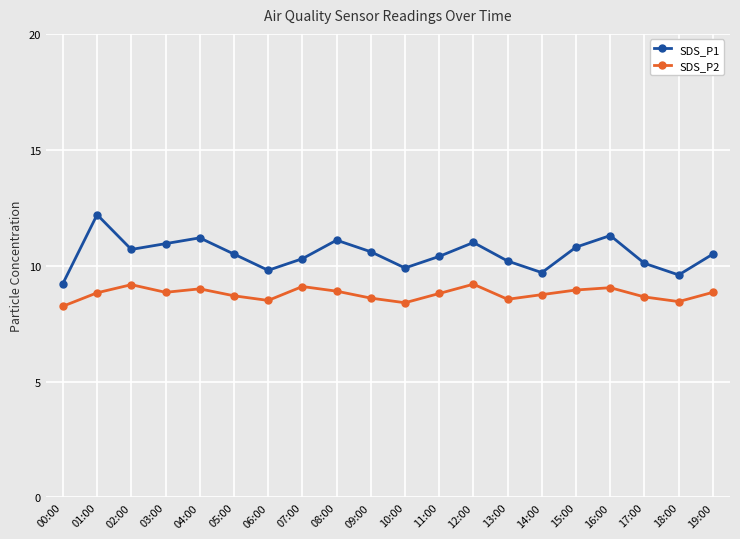

What position from the right is 00:00?

20